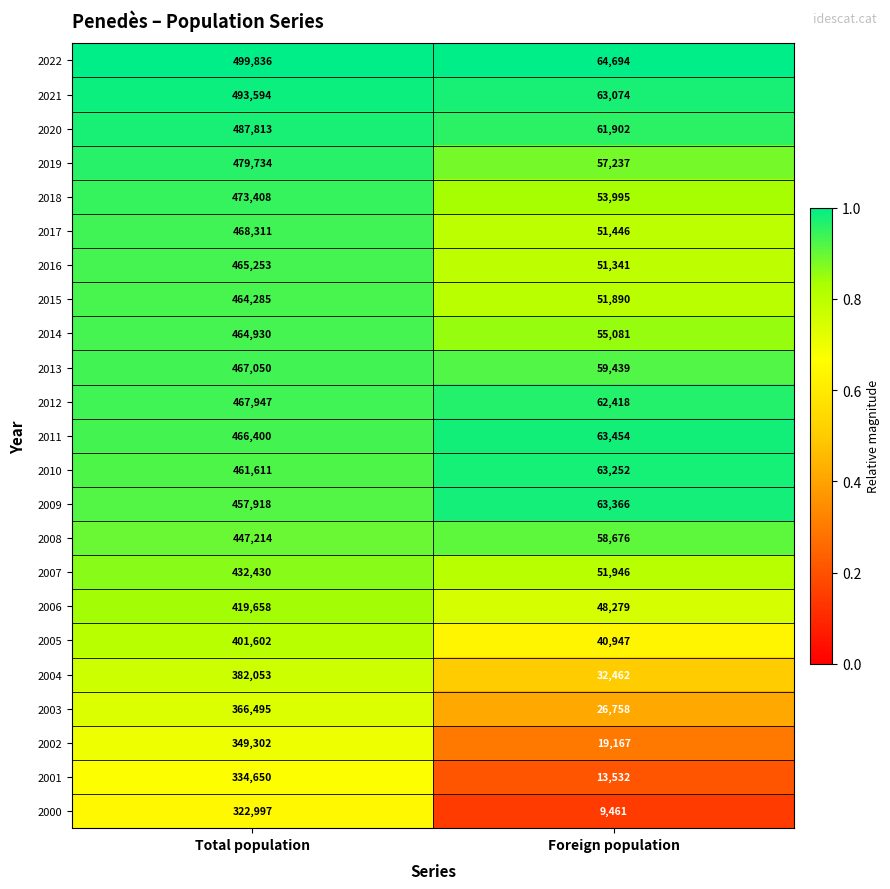

Is it true that 2000 equals 16589 at Foreign population?

False